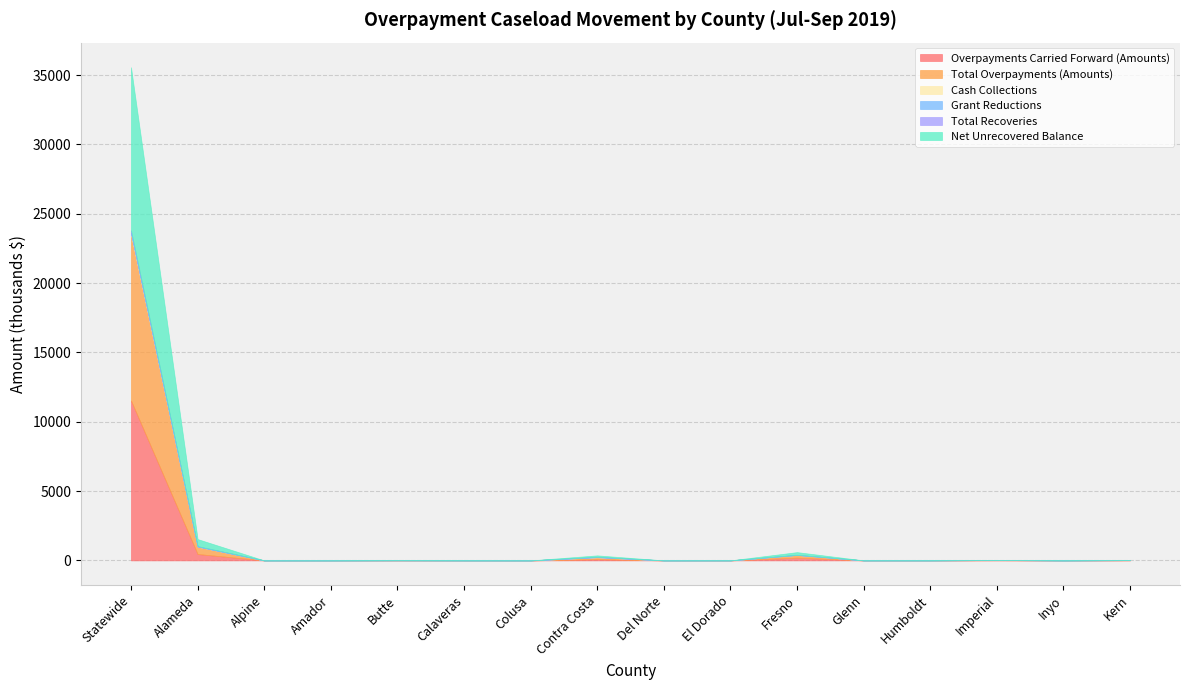

At which label does Overpayments Carried Forward (Amounts) first exceed 901?

Statewide